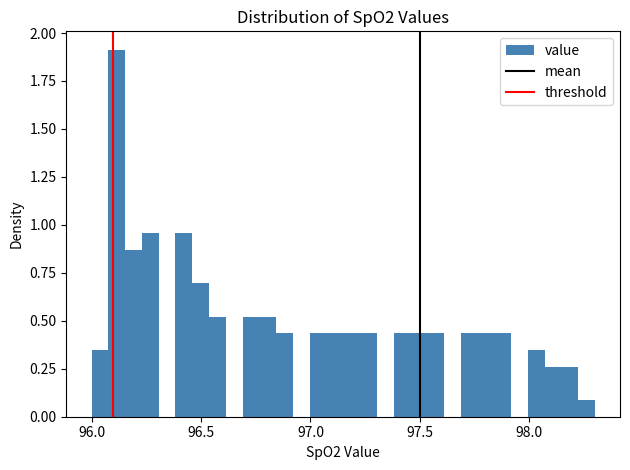

Read against the x-axis, roughly where is the centre of the tallest bar?

96.10